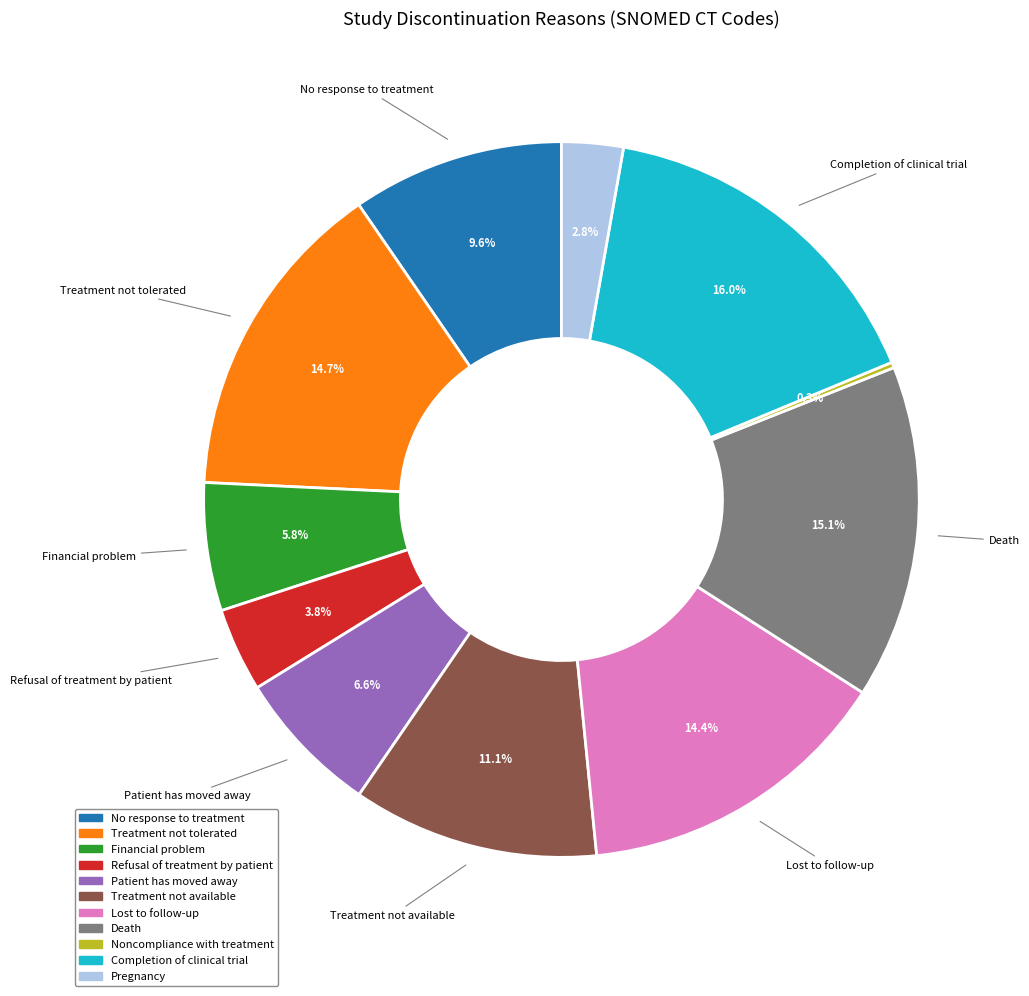

What is the largest slice in the pie chart?

Completion of clinical trial